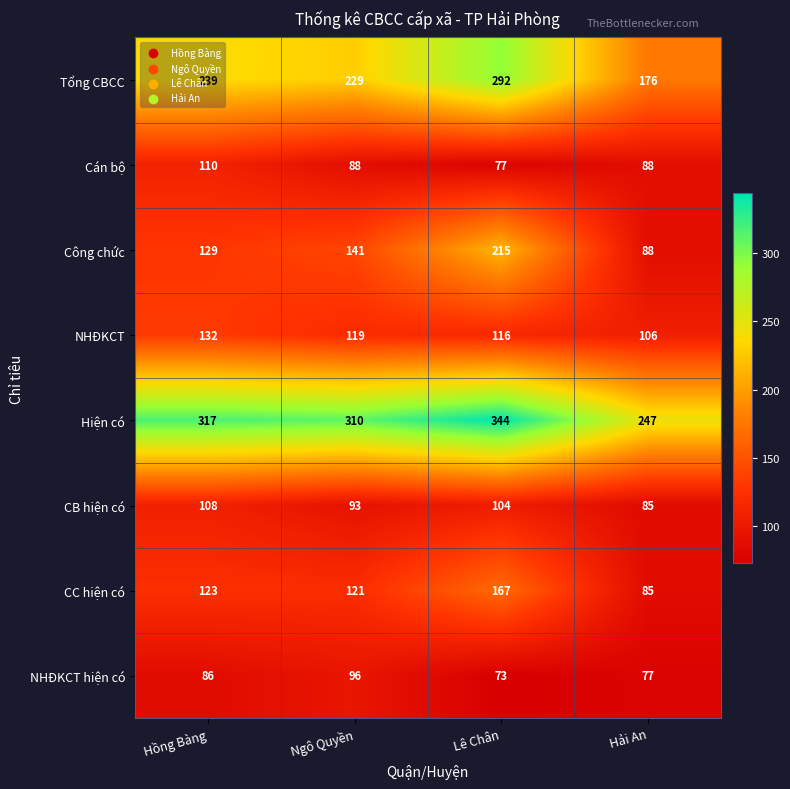

Is it true that Tổng CBCC equals 176 at Hải An?

True